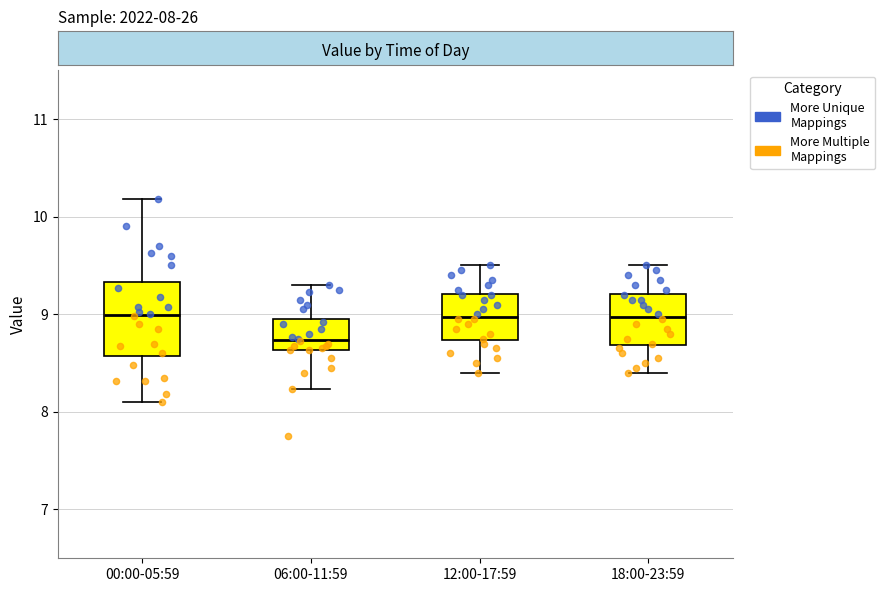

Which box has the lowest median line?

06:00-11:59